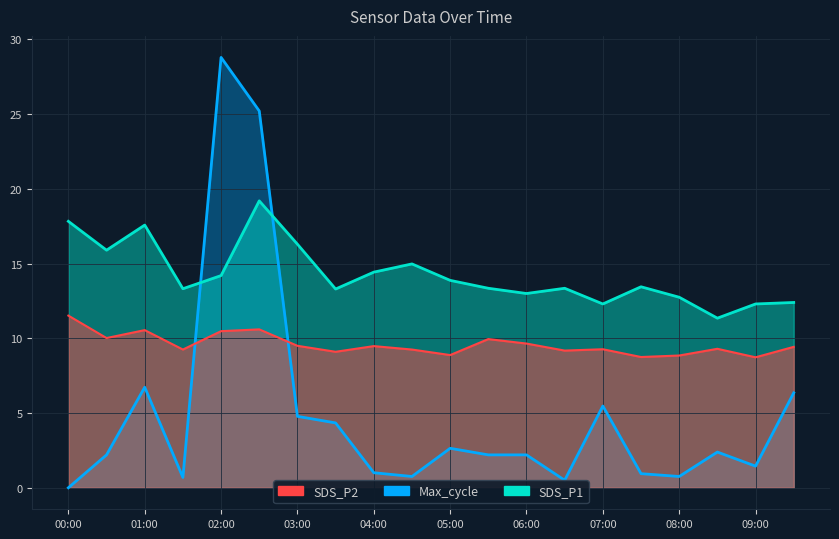

At which category does Max_cycle reach its first local valley?

01:30